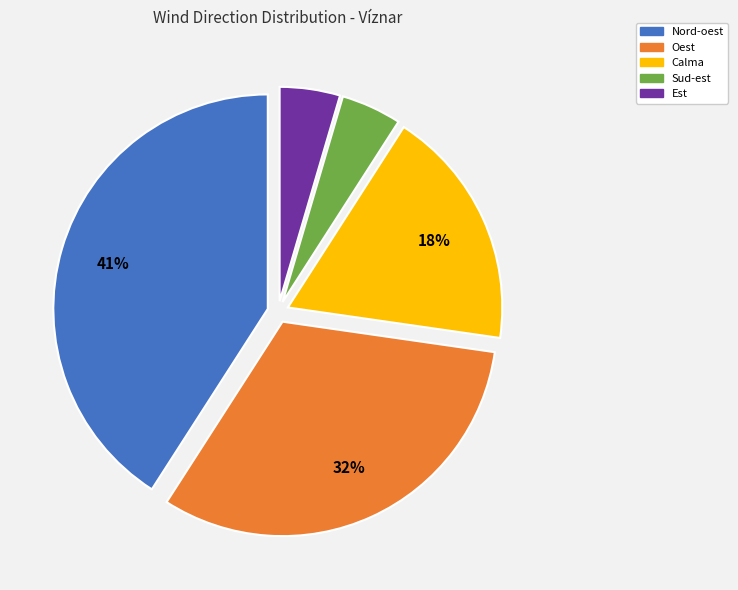

To the nearest percent, what percentage of the pie is Calma?

18%